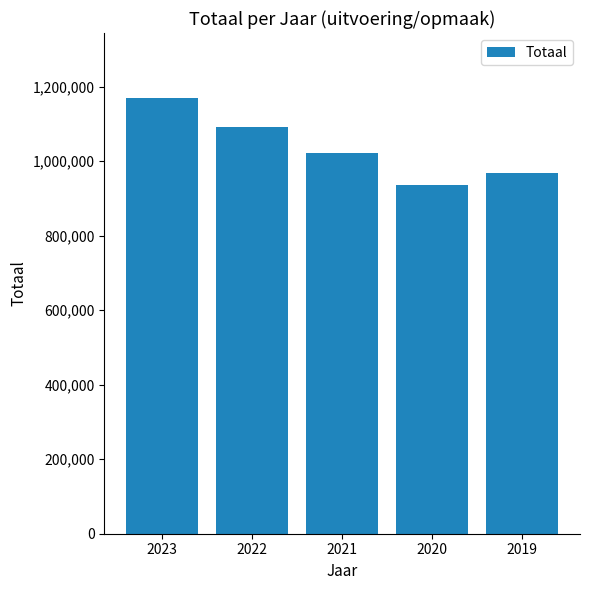

The chart shows a value of 291420 at 2019. True or false?

False